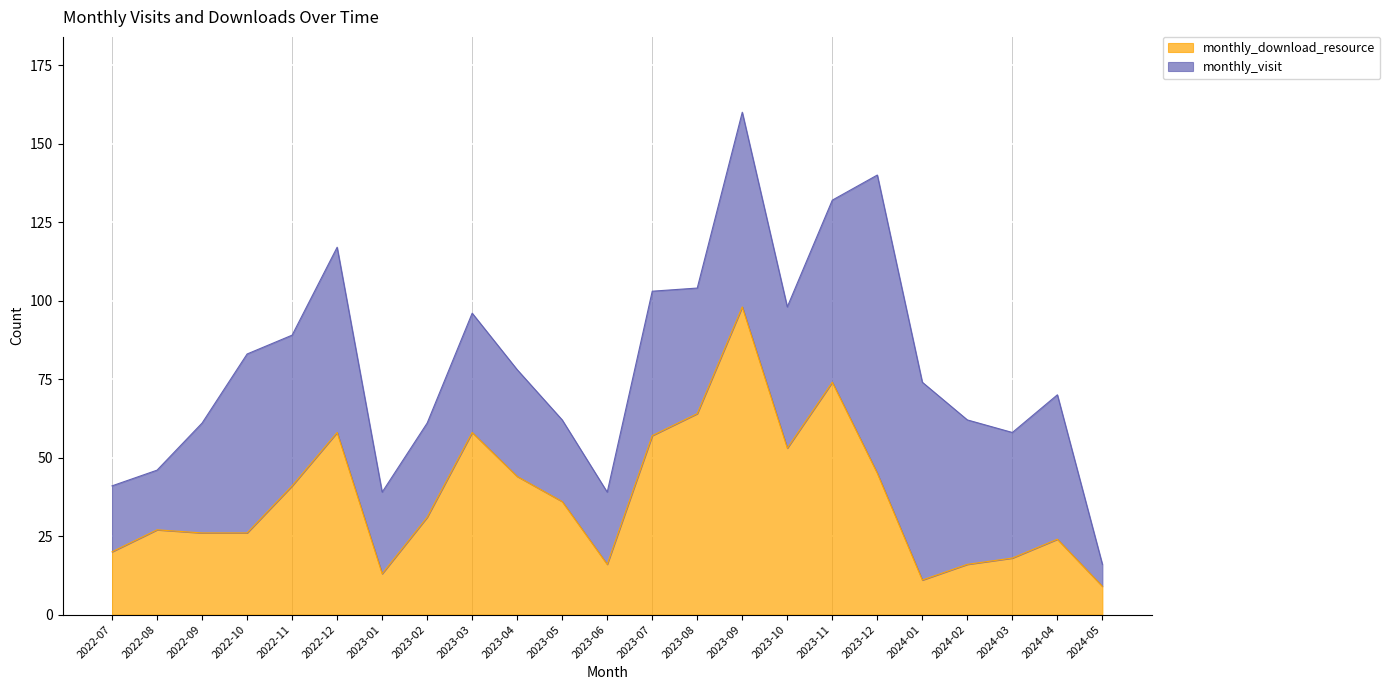

List the labels in order of value, smallest first.

2024-05, 2024-01, 2023-01, 2023-06, 2024-02, 2024-03, 2022-07, 2024-04, 2022-09, 2022-10, 2022-08, 2023-02, 2023-05, 2022-11, 2023-04, 2023-12, 2023-10, 2023-07, 2022-12, 2023-03, 2023-08, 2023-11, 2023-09